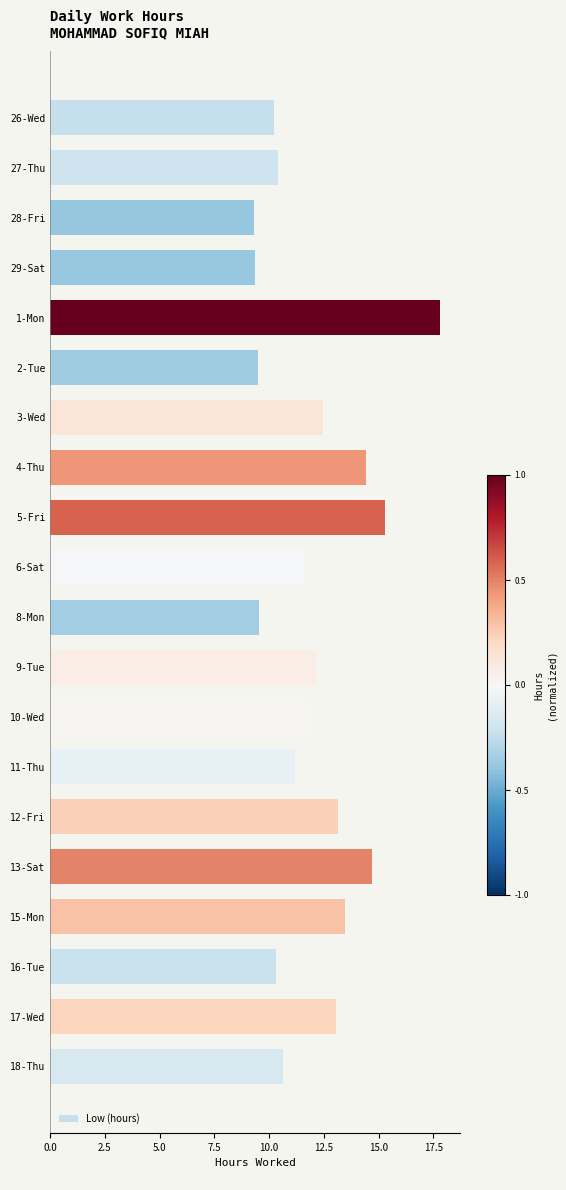

The value at 9-Tue is 12.1. True or false?

True